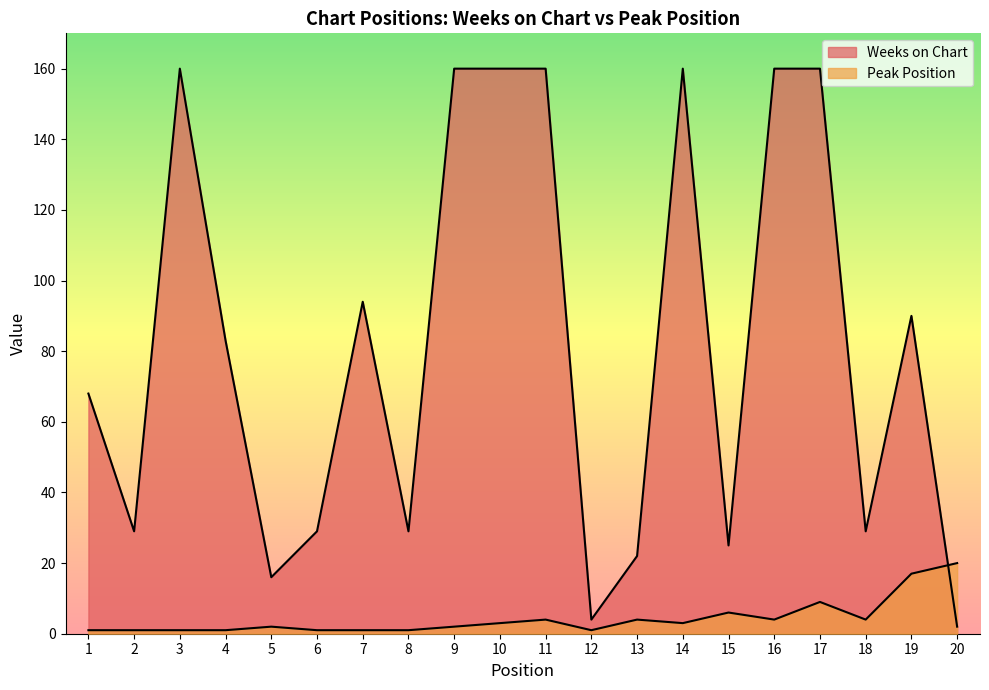

The Peak Position series shows 7 at 13. True or false?

False